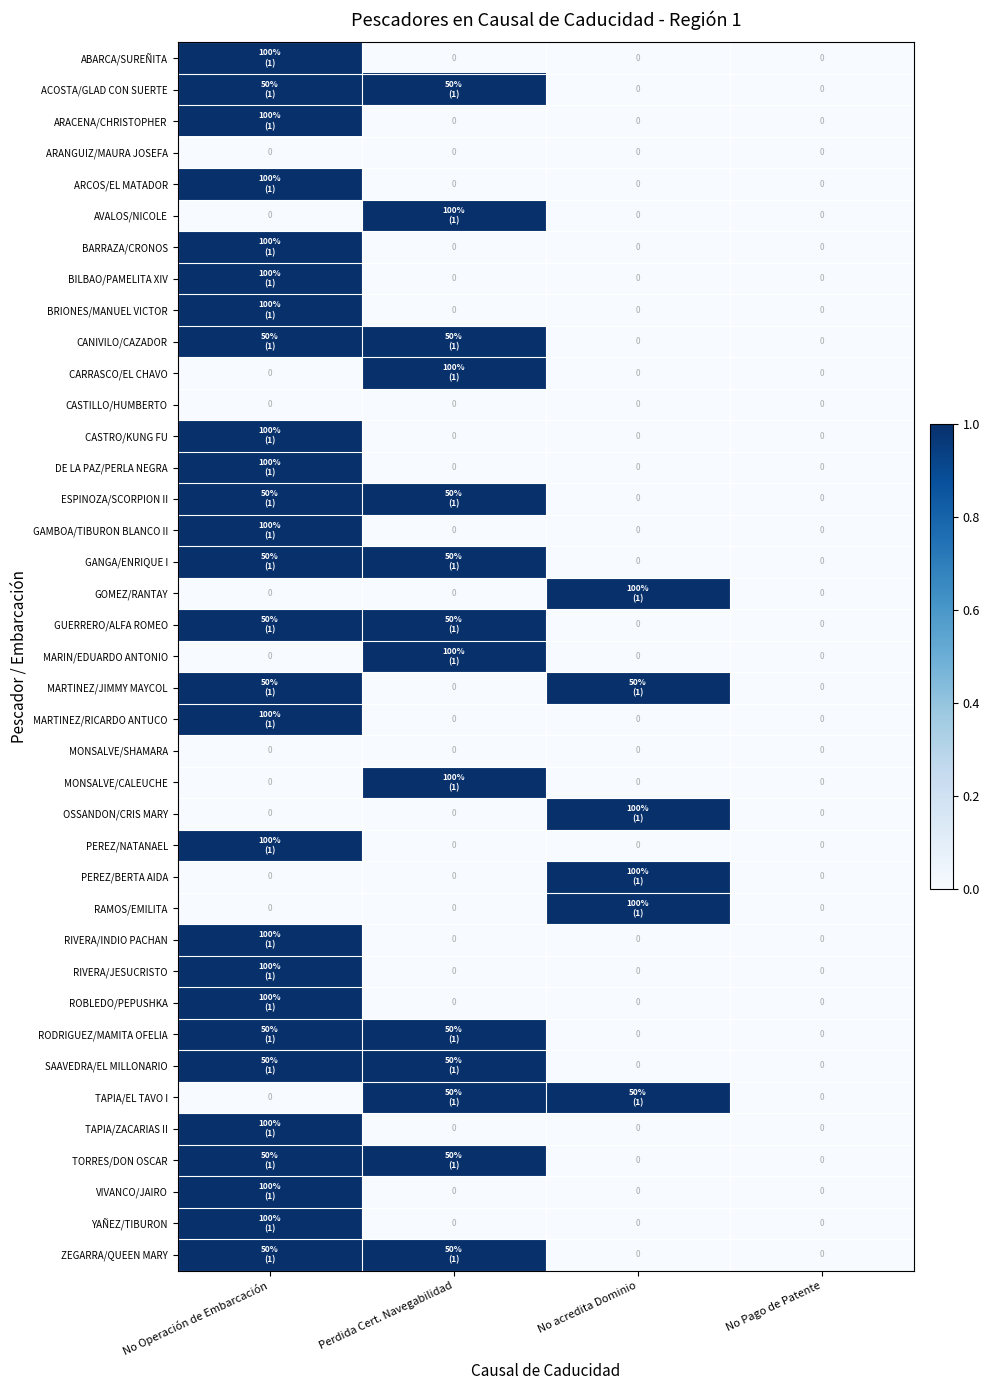

The value of ARANGUIZ/MAURA JOSEFA at No acredita Dominio is 0. True or false?

True